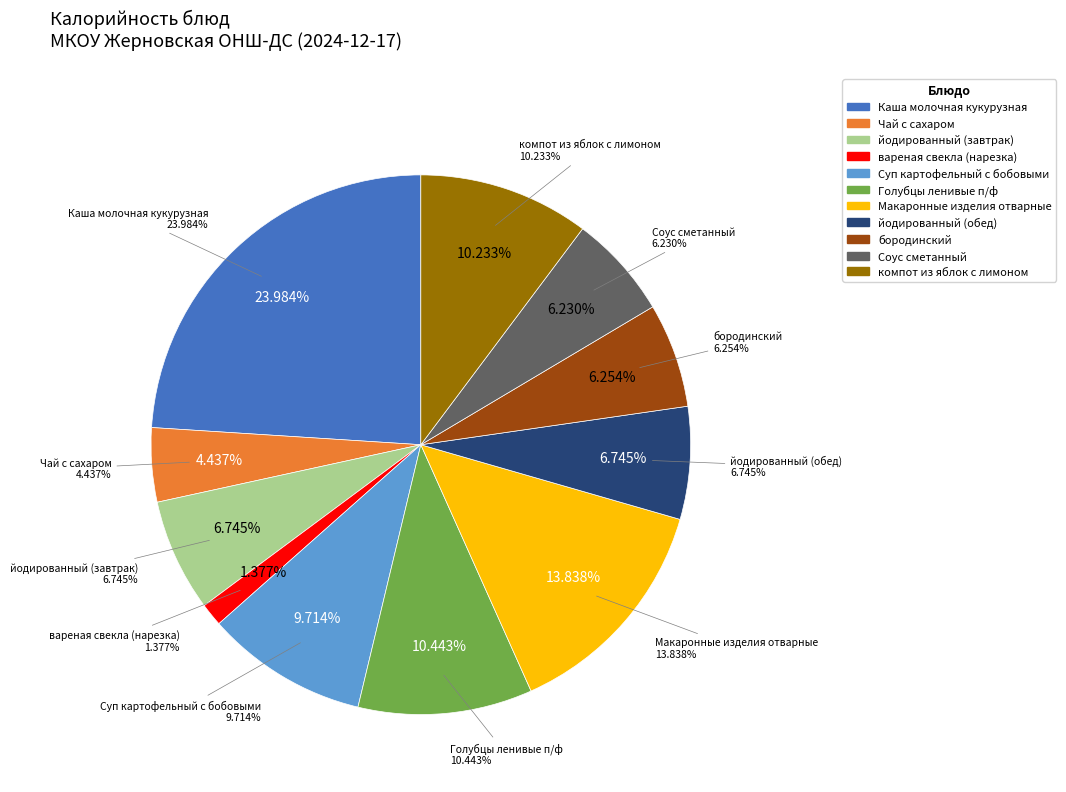

The вареная свекла (нарезка) slice represents 11% of the pie. True or false?

False